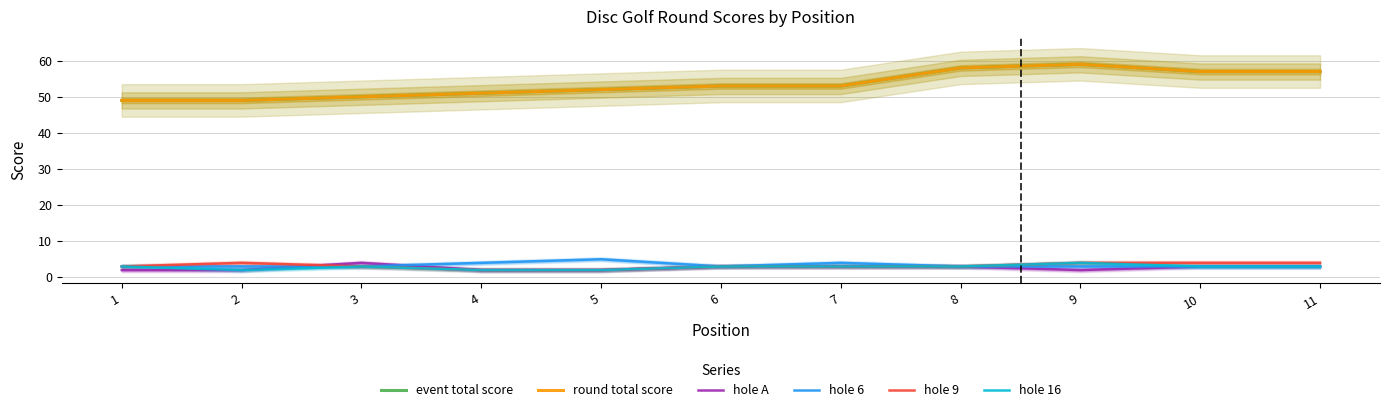

At how many categories does at least one series exceed 14?

11